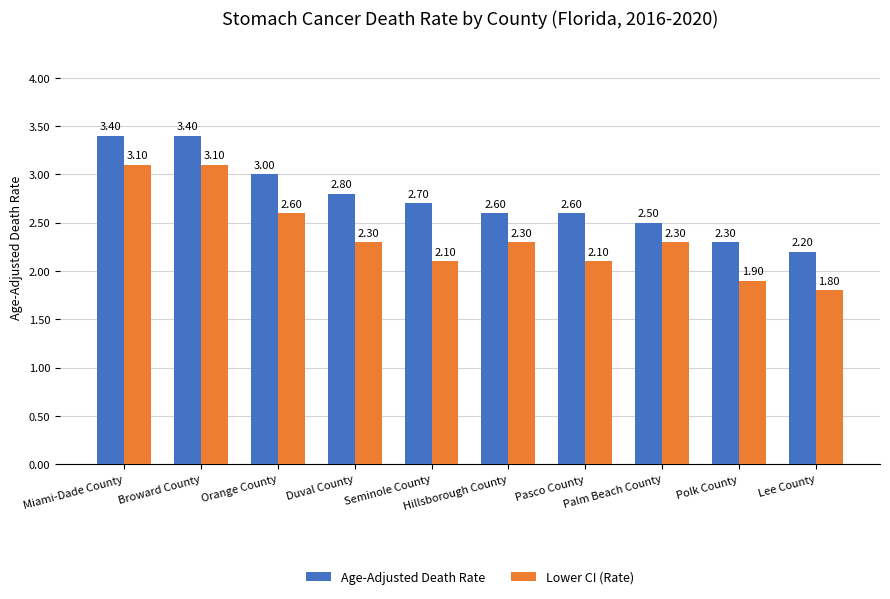

What are all the series names shown in the legend?

Age-Adjusted Death Rate, Lower CI (Rate)